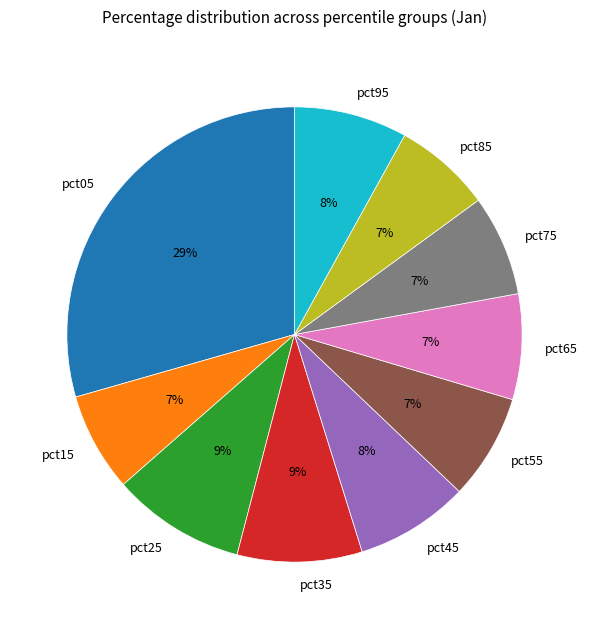

Is there any slice that represents more than half of the pie?

No